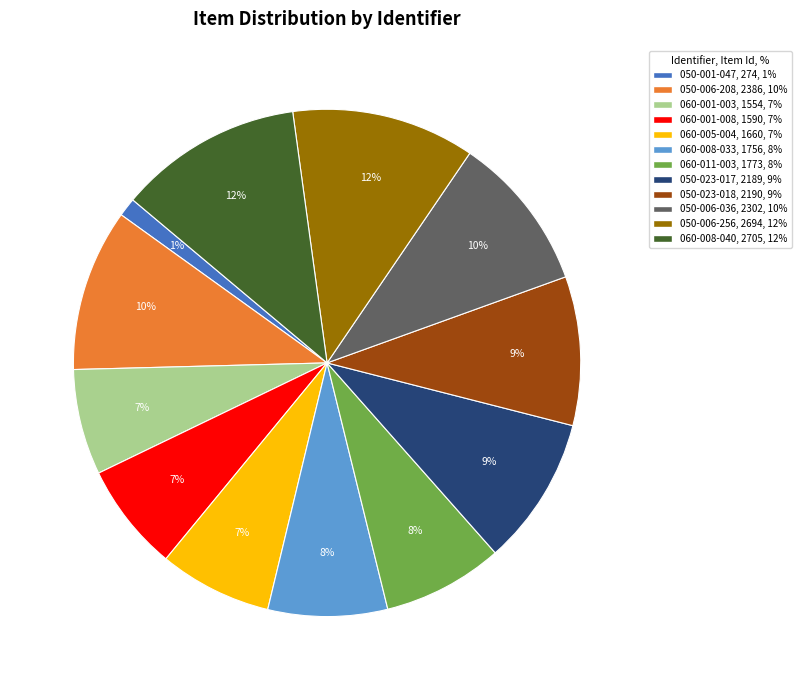

To the nearest percent, what portion does 050-023-018 represent?

9%